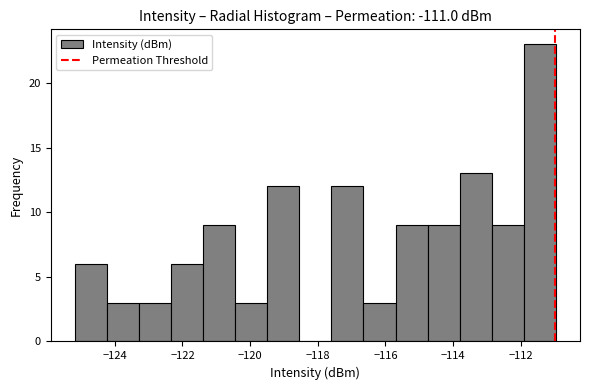

Reading left to right, transcribe this chart: for each bar, give the range it covers on the x-axis and its height. Neither the bar edges nor the heights are printed on the chart, so give them approximately, as read against the axes.

-125.2 to -124.2: 6
-124.2 to -123.2: 3
-123.2 to -122.4: 3
-122.4 to -121.4: 6
-121.4 to -120.4: 9
-120.4 to -119.4: 3
-119.4 to -118.6: 12
-118.6 to -117.6: 0
-117.6 to -116.6: 12
-116.6 to -115.8: 3
-115.8 to -114.8: 9
-114.8 to -113.8: 9
-113.8 to -112.8: 13
-112.8 to -112.0: 9
-112.0 to -111.0: 23